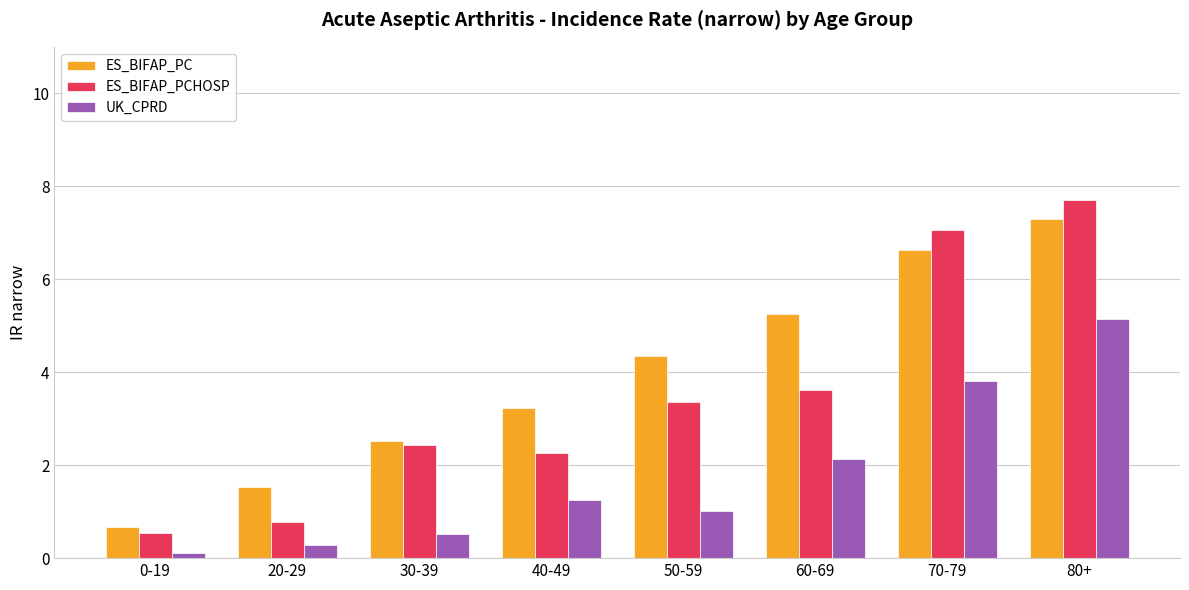

How many series are shown in this chart?

3